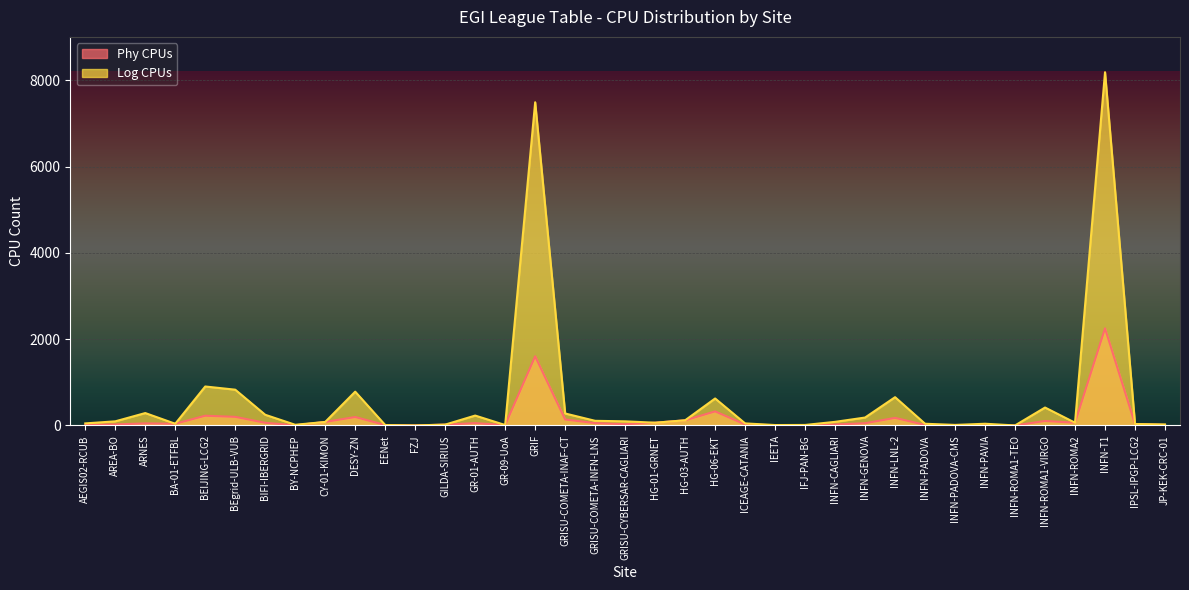

What is the sum of the Log CPUs values at INFN-PADOVA and INFN-GENOVA?

224